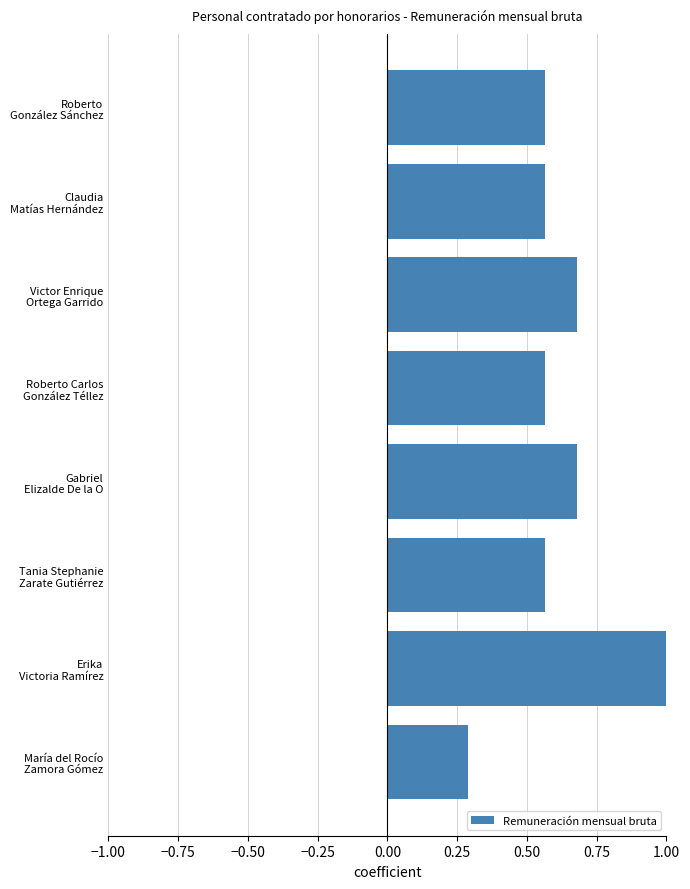

Count the values in the range 0 to 1.

8